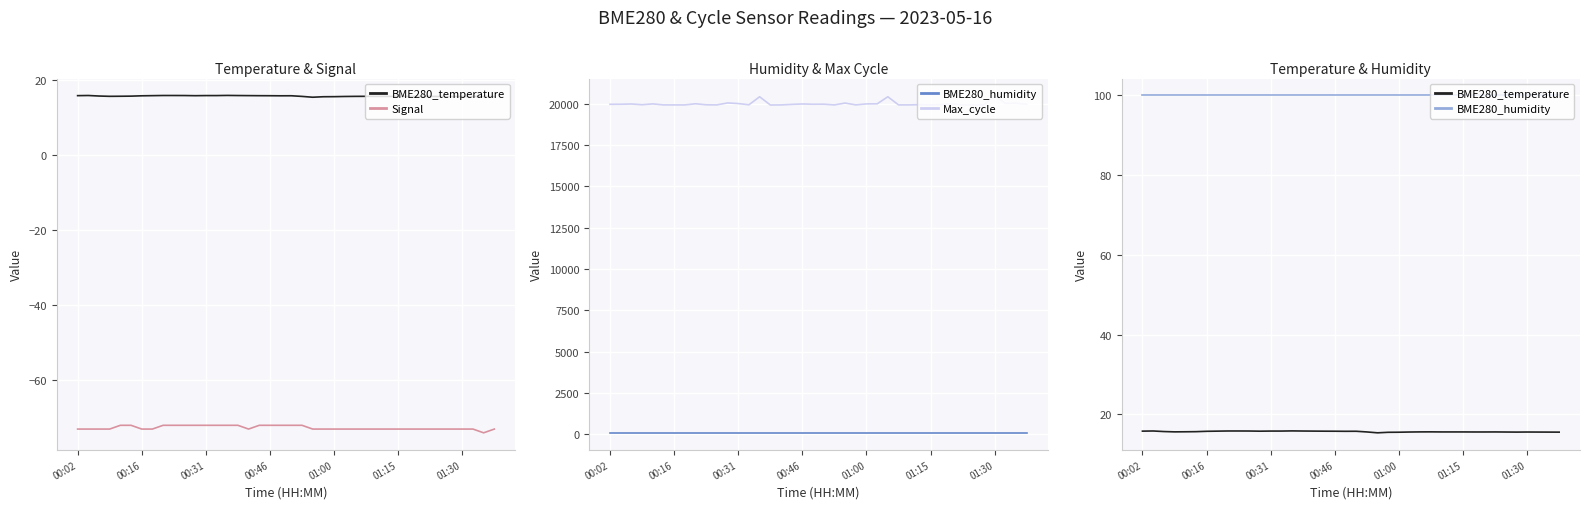

The value of Signal at 00:31 is -107.6. True or false?

False